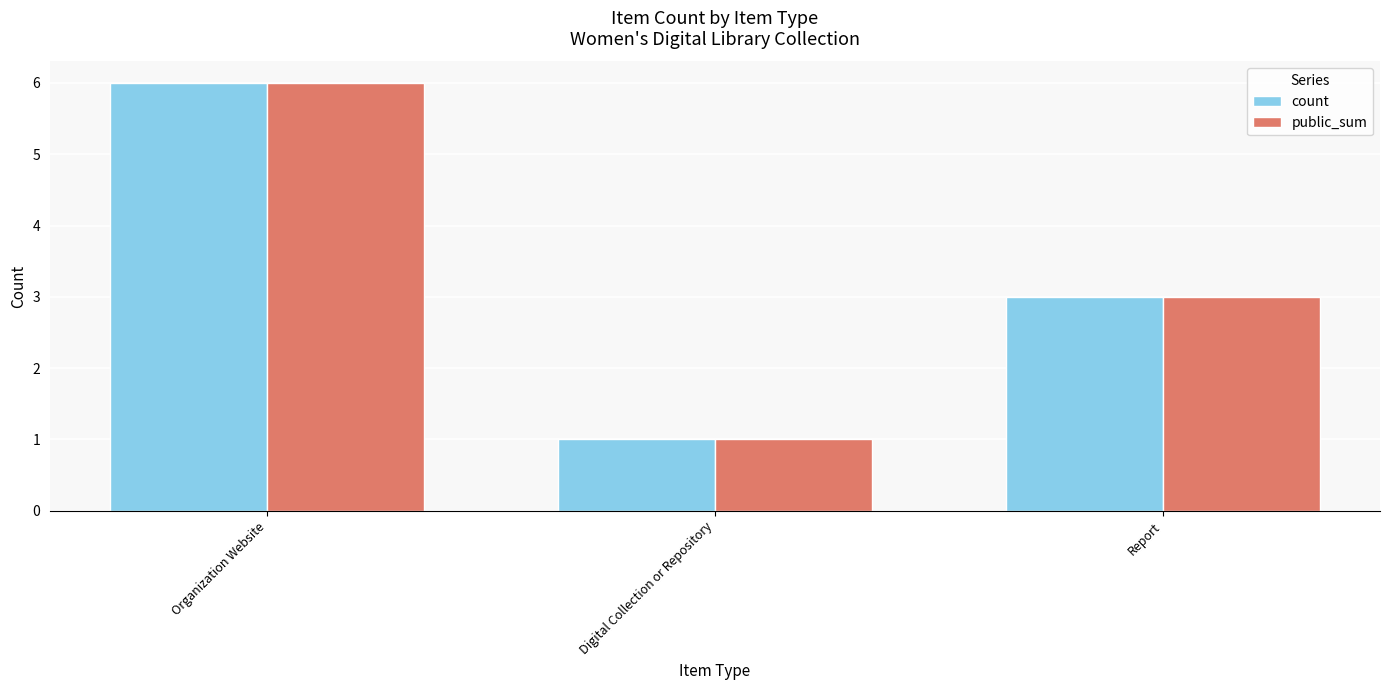

The value of count at Report is 4. True or false?

False